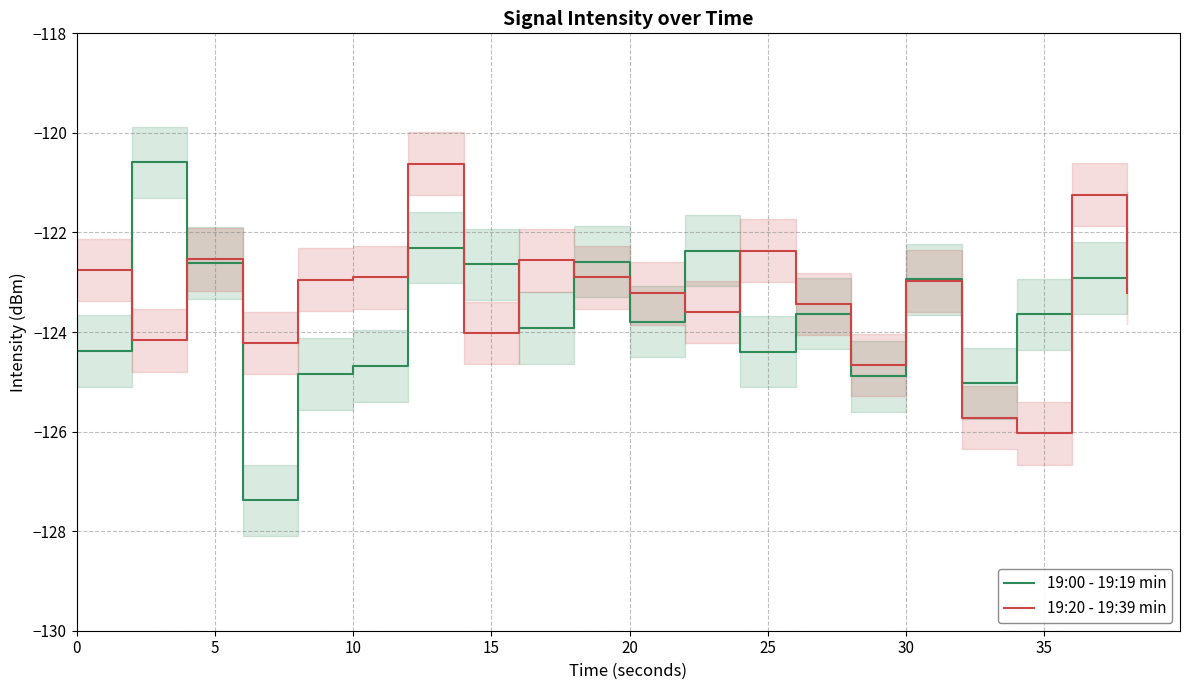

Reading left to right, extract all data points from this chart.

19:00 - 19:19 min: -124.4	-120.6	-122.6	-127.4	-124.8	-124.7	-122.3	-122.6	-123.9	-122.6	-123.8	-122.4	-124.4	-123.6	-124.9	-122.9	-125.0	-123.6	-122.9	-121.9
19:20 - 19:39 min: -122.8	-124.2	-122.5	-124.2	-123.0	-122.9	-120.6	-124.0	-122.6	-122.9	-123.2	-123.6	-122.4	-123.4	-124.7	-123.0	-125.7	-126.0	-121.2	-123.2